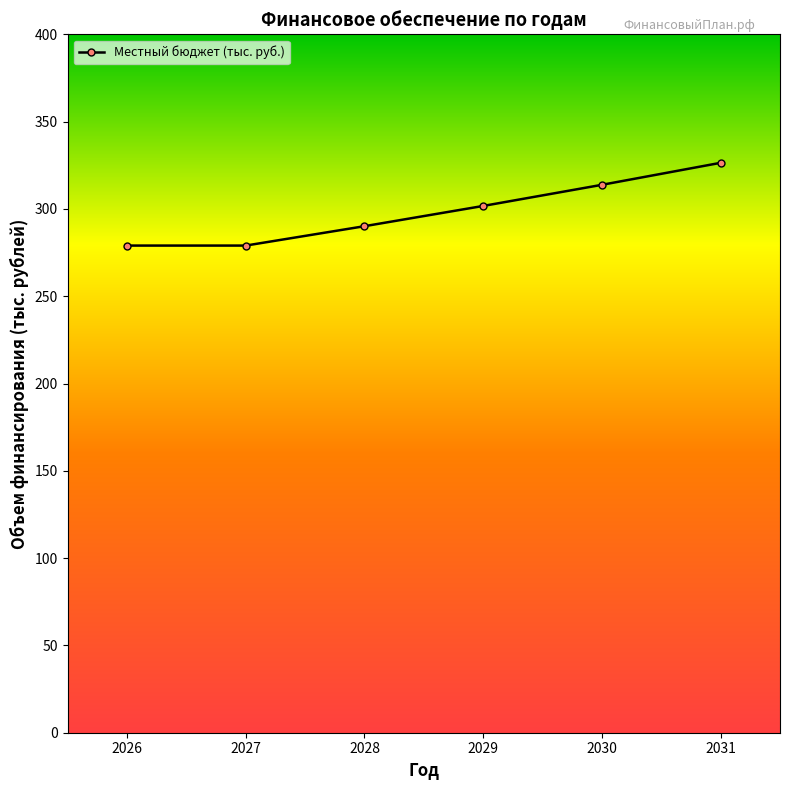

What is the change in value from 2028 to 2029?

+11.6